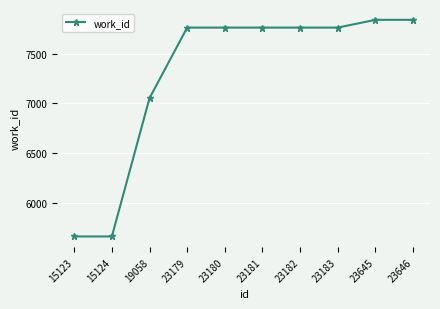

What is the minimum value shown in the chart?

5661